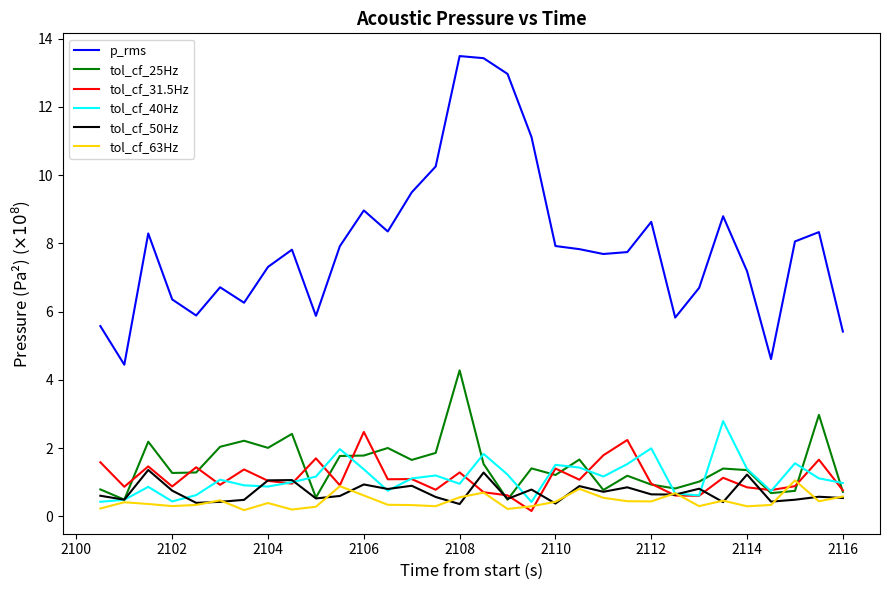

Which series has the widest spread of values?

p_rms